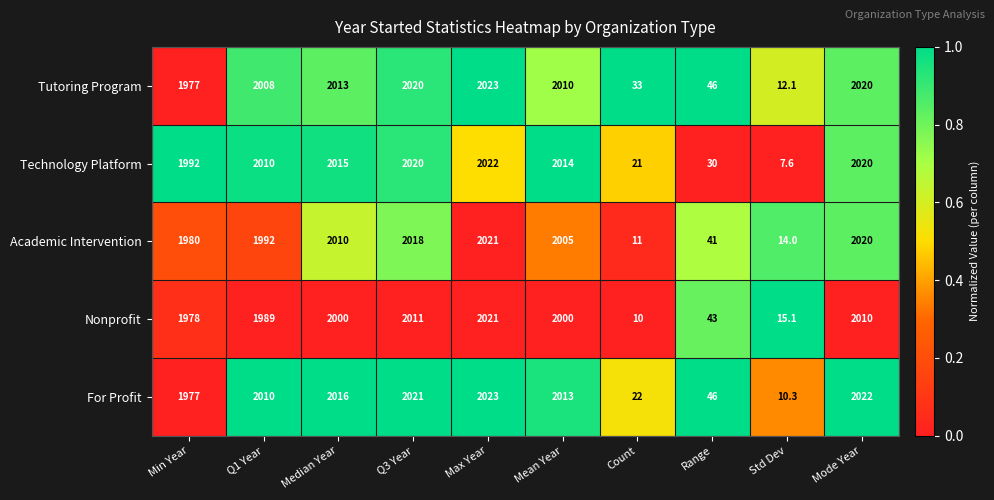

True or false: For Profit has a value of 3061.0 at Q3 Year.

False